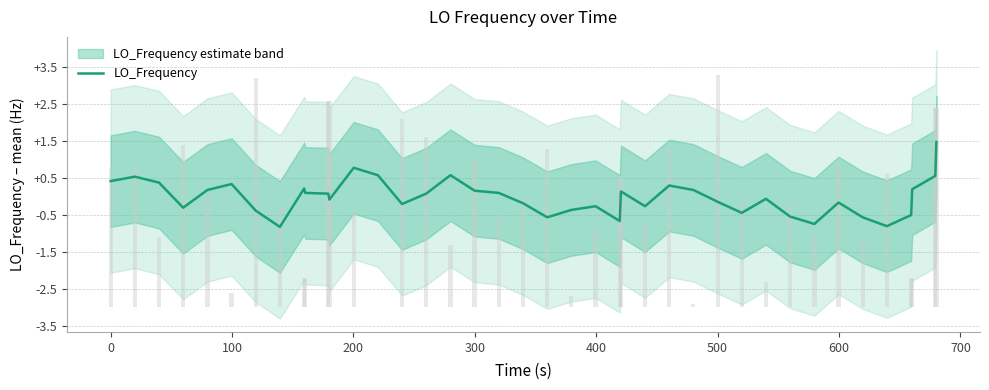

Which has a higher value, 200 or 600?

600